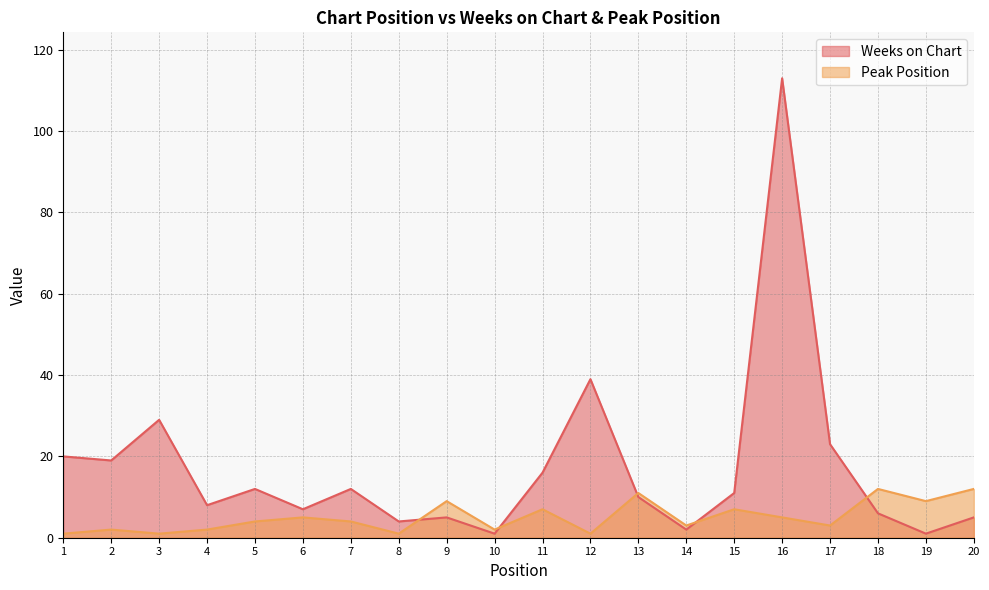

In Peak Position, how many points are higher than both neighbors (excluding endpoints)?

7